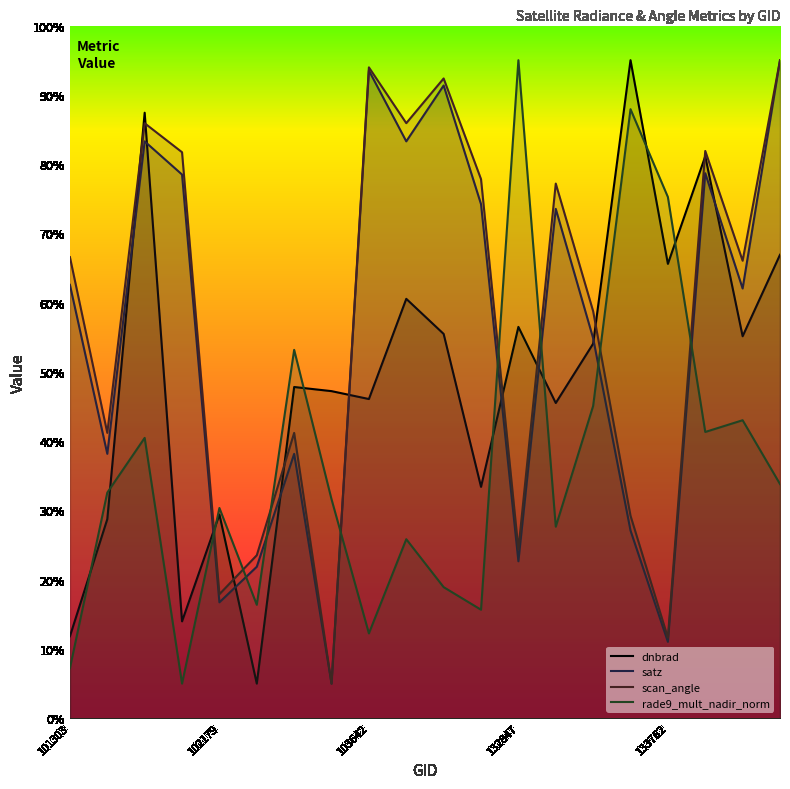

What is the spread (max minus min) of values at 132847?

72.3